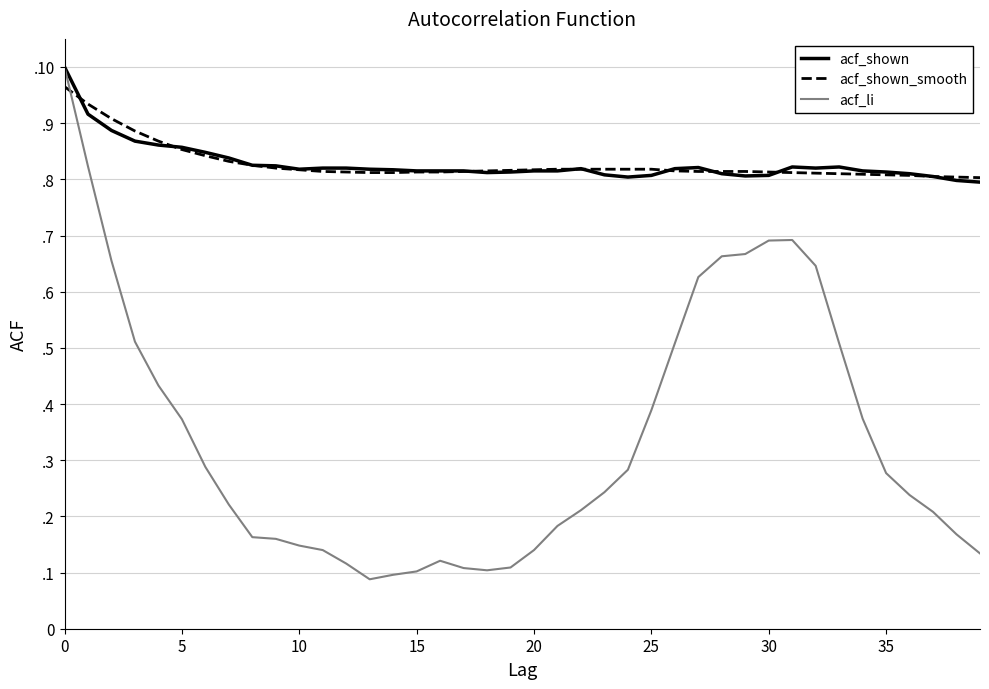

Does the chart have visible grid lines?

Yes